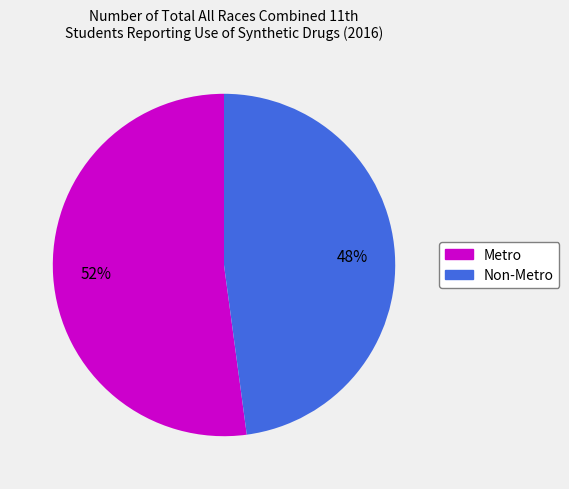

To the nearest percent, what is the average slice percentage?

50%